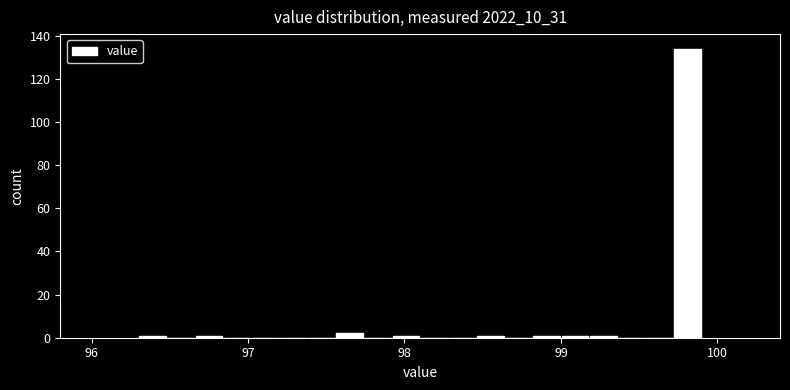

Read against the x-axis, roughly where is the centre of the tallest bar?

99.8